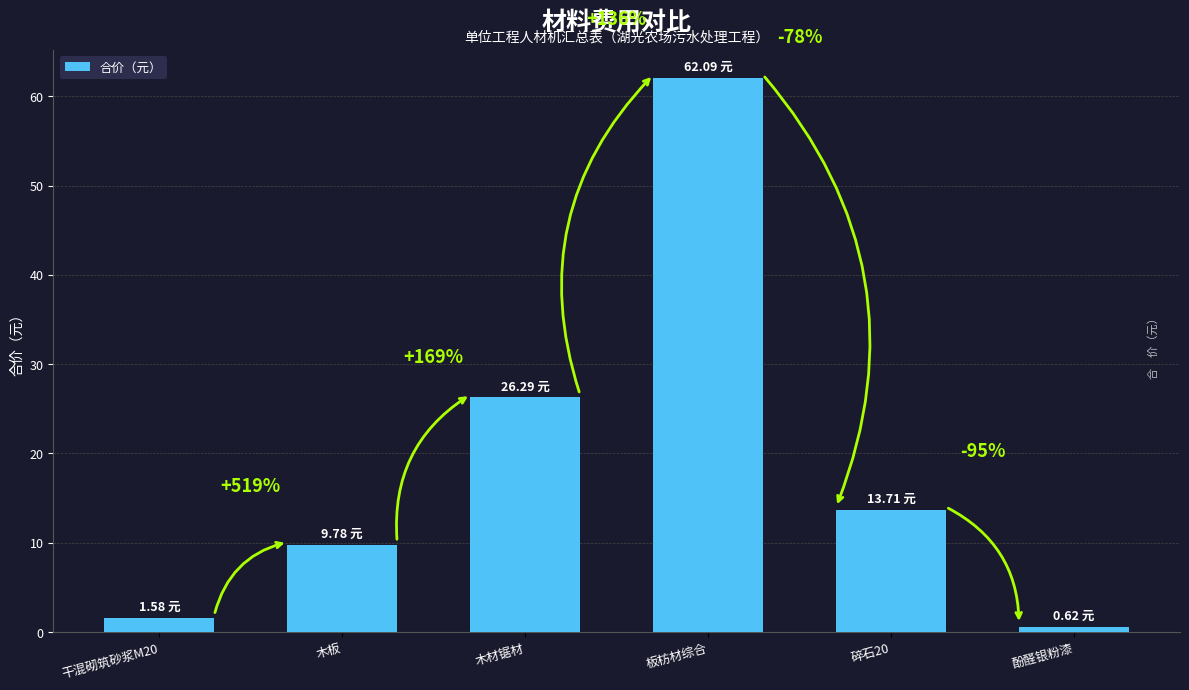

Are the bars horizontal?

No